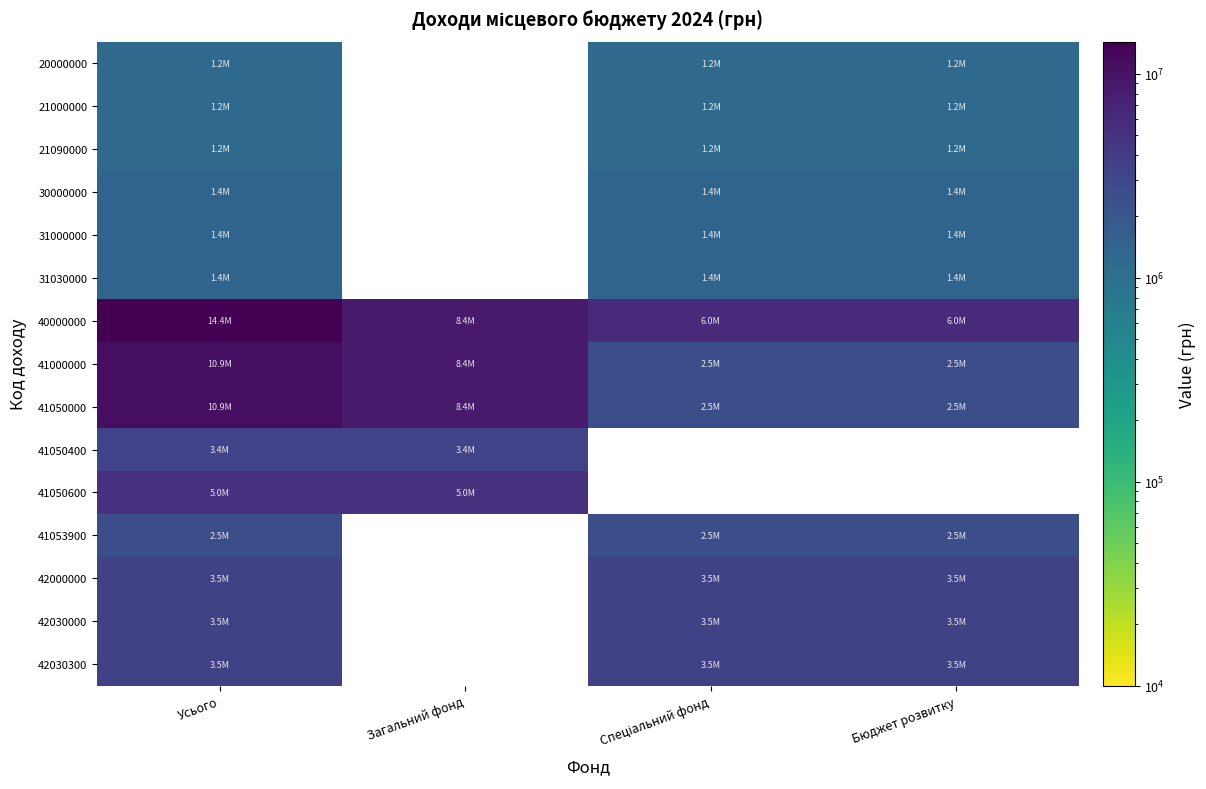

At how many categories does at least one series exceed 11252745?

1